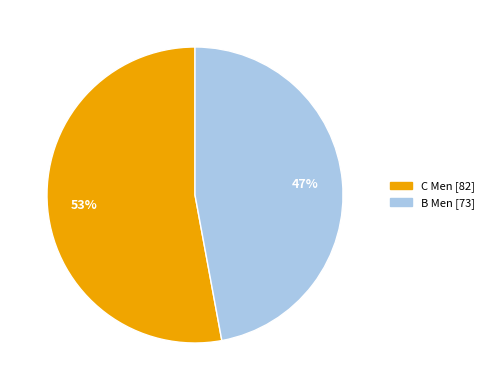

Approximately how many times larger is the value at C Men compared to B Men?

1.1